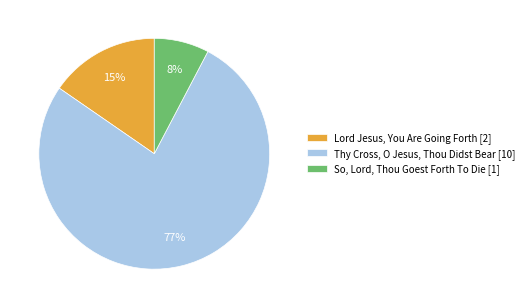

Which category accounts for the majority?

Thy Cross, O Jesus, Thou Didst Bear